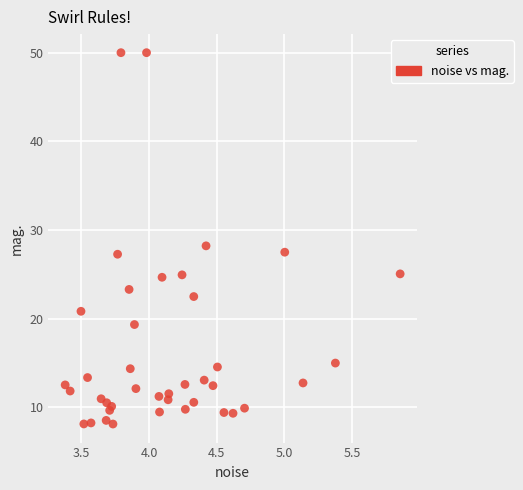

What Y value in the scatter plot is closest to 29?

28.2